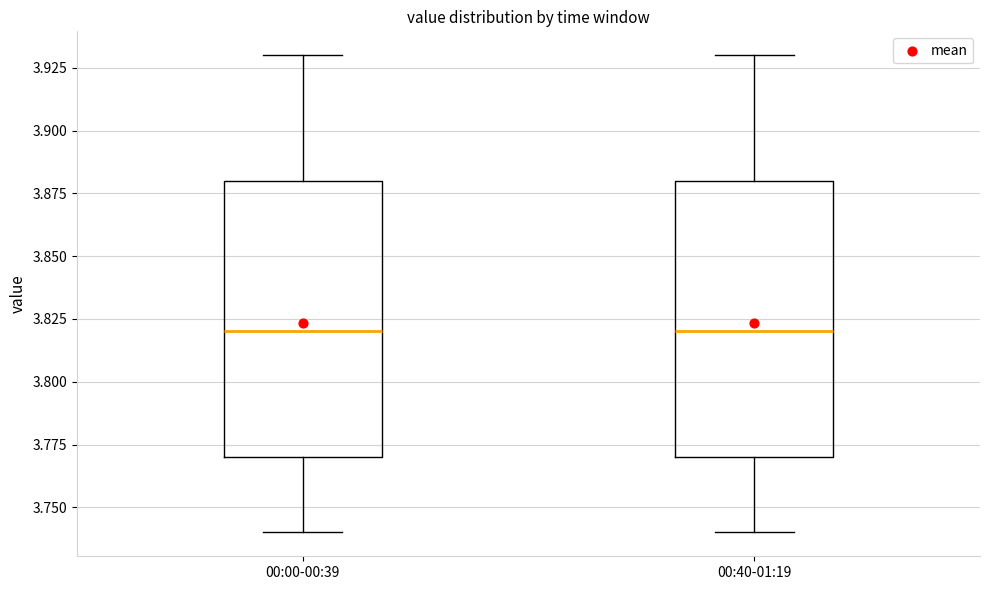

Where is the upper edge of the box for 00:40-01:19 on the y-axis? The values are not printed on the chart, so give them approximately, as read against the axis.

3.88